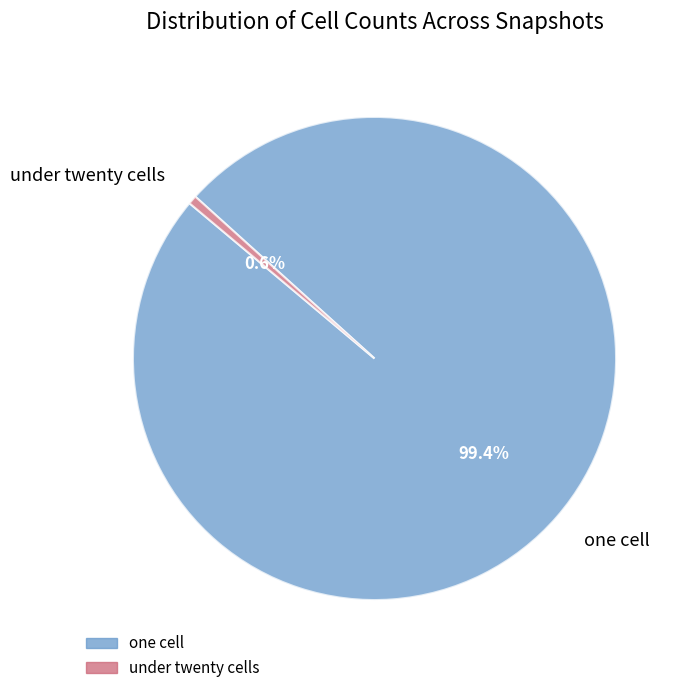

Which slice is the largest?

one cell